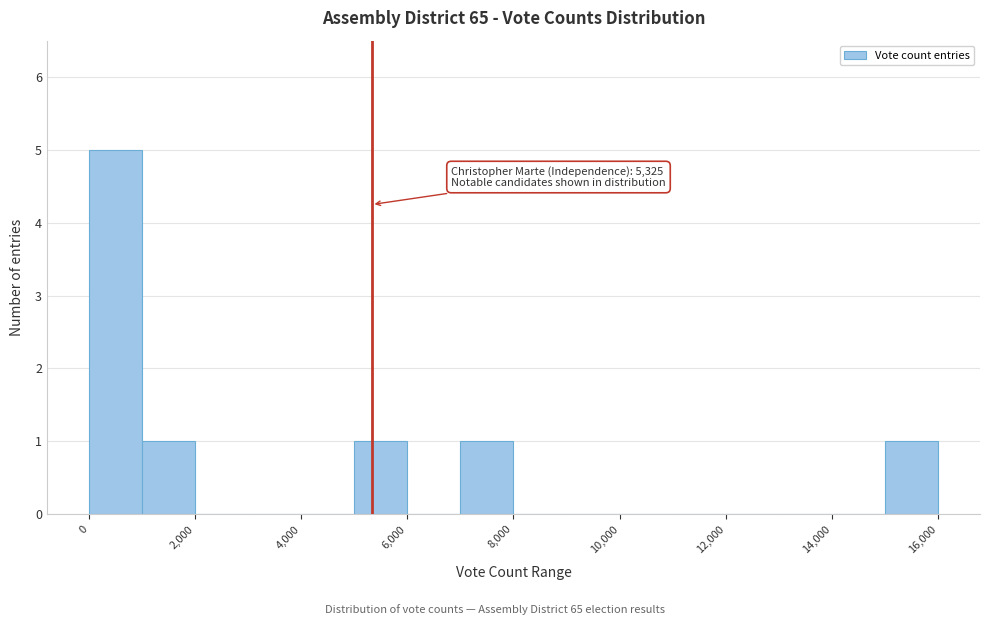

Over which range of the x-axis is the bar tallest?

0 to 1000